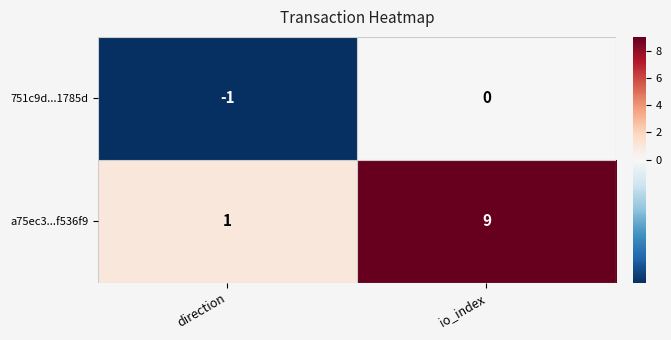

How many categories are shown in the chart?

2